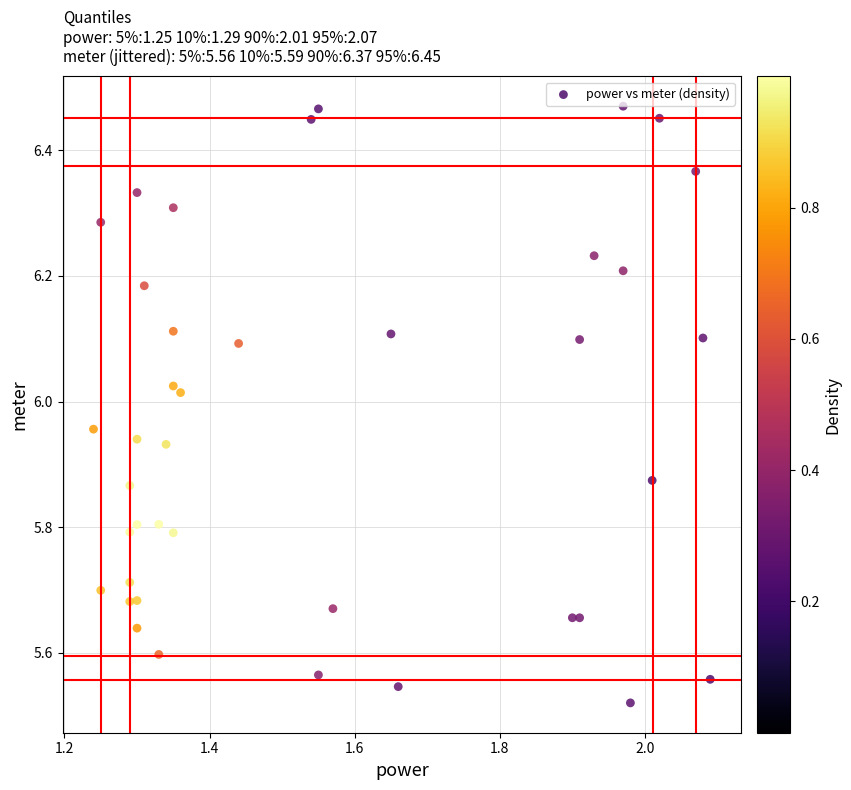

What is the range of Y values (max minus min)?

0.9